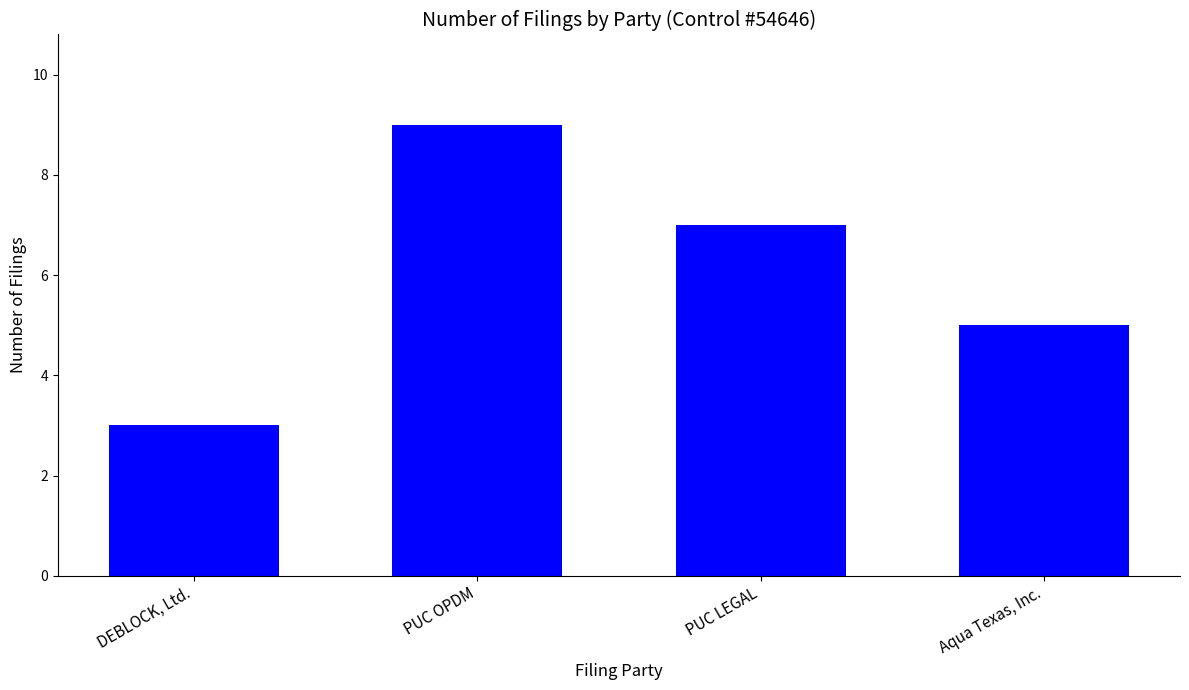

How many values are below 7?

2